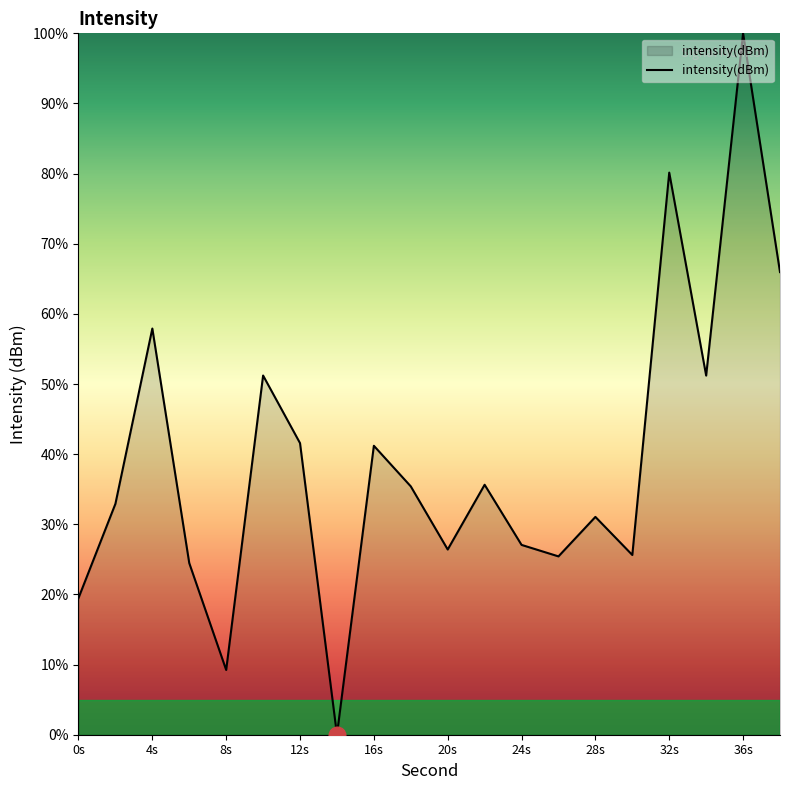

How many lines are shown in the chart?

1